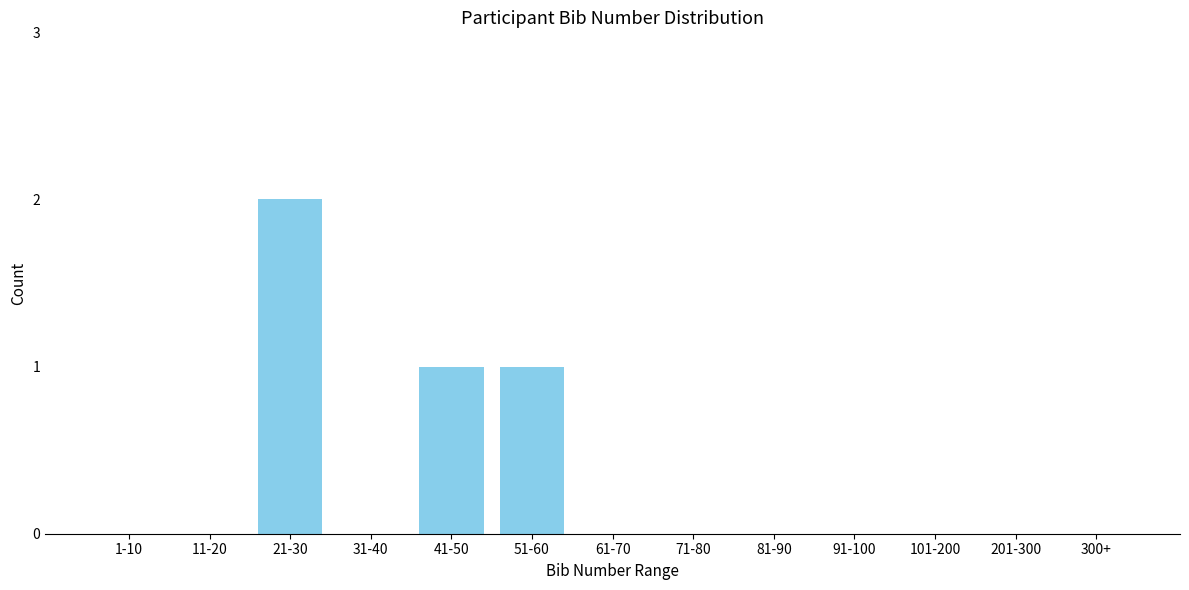

Reading left to right, list all the values displayed in this chart.

1-10=0	11-20=0	21-30=2	31-40=0	41-50=1	51-60=1	61-70=0	71-80=0	81-90=0	91-100=0	101-200=0	201-300=0	300+=0